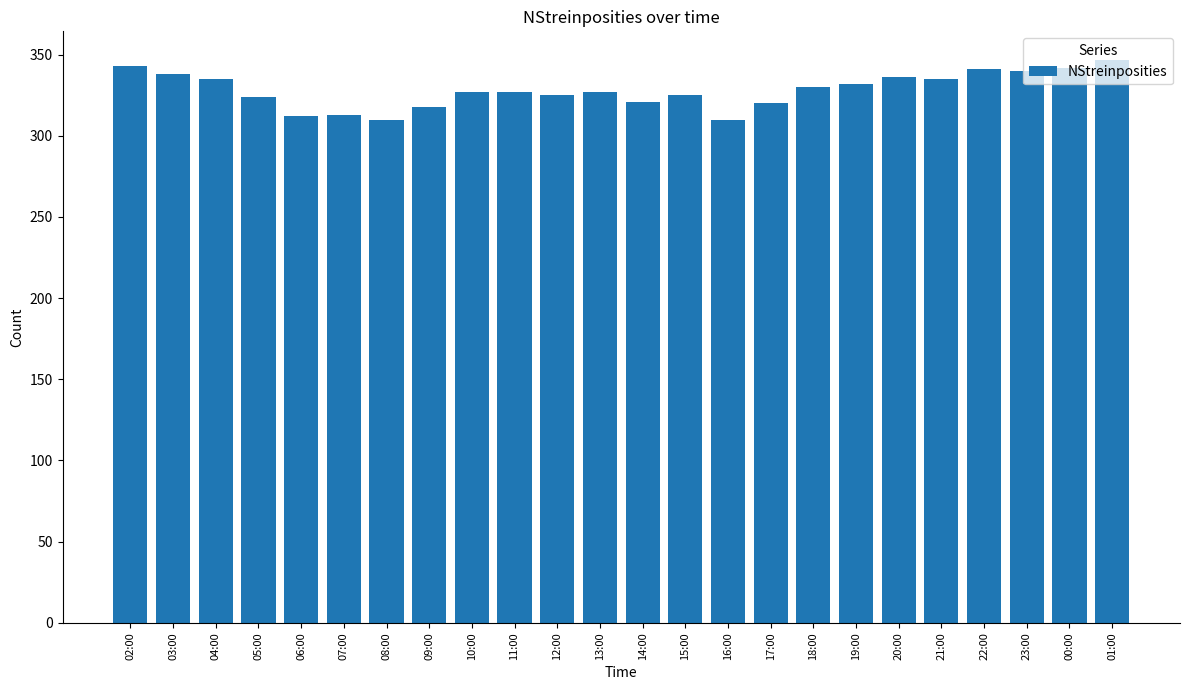

The value at 03:00 is 575. True or false?

False